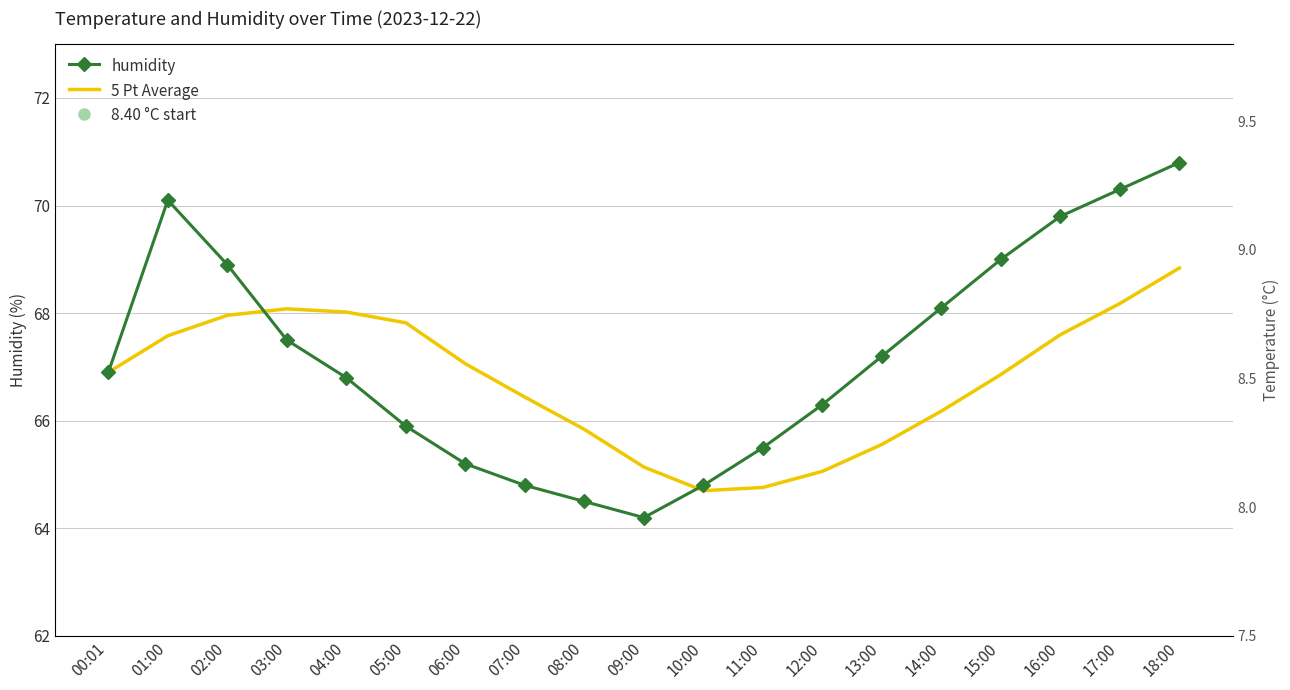

At which label does humidity first exceed 66?

00:01